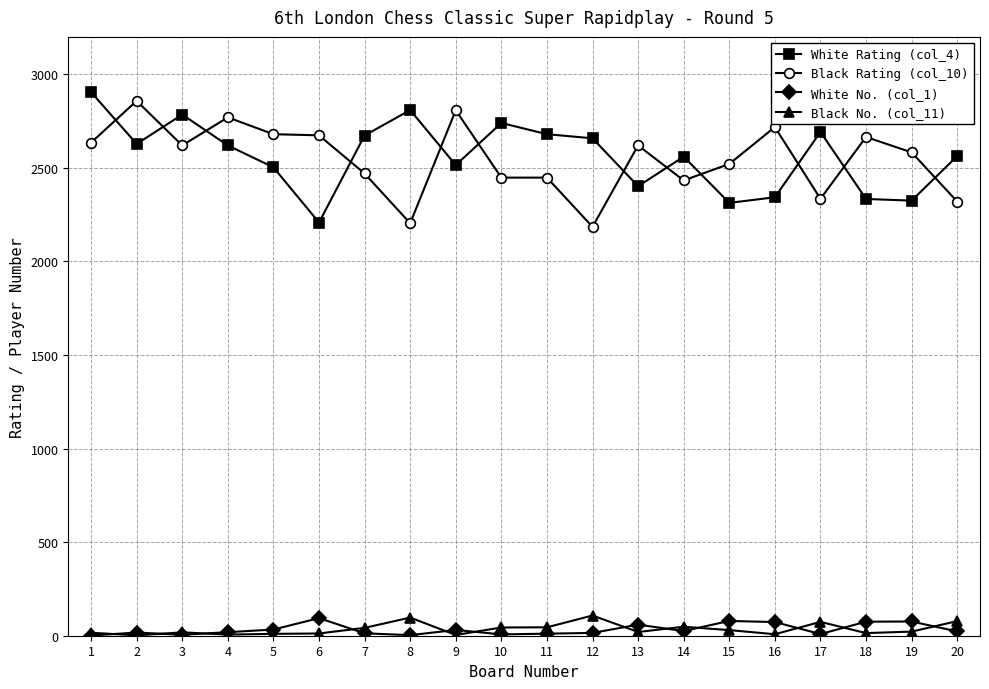

What is the value of the White Rating (col_4) point at the 1st from the left?

2905